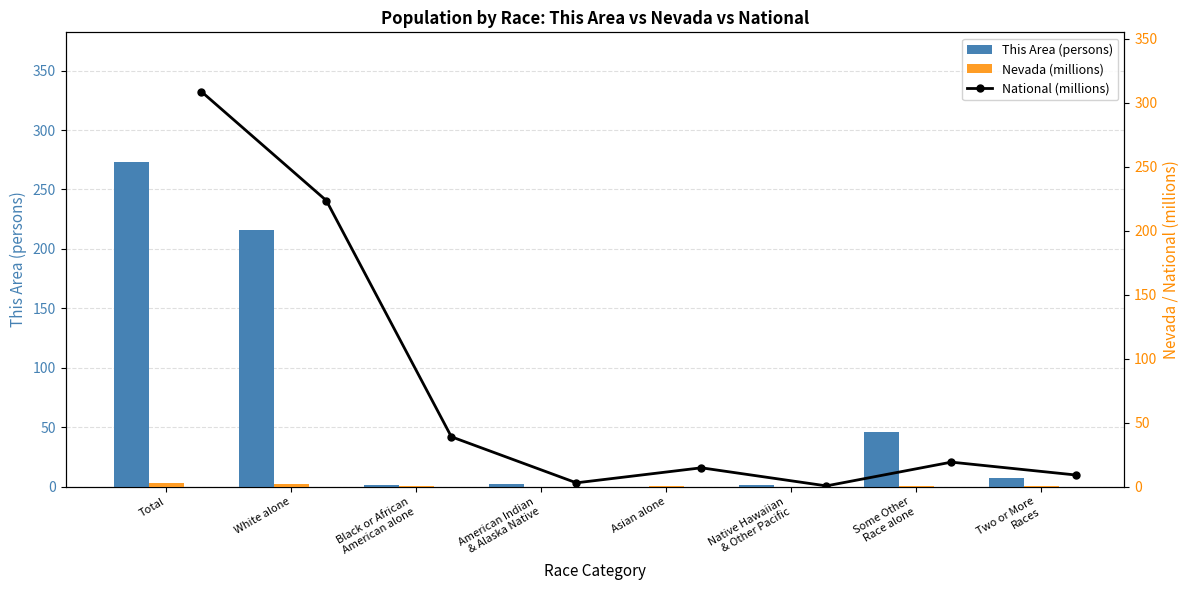

Which series changed the most between Black or African
American alone and Asian alone?

National (millions)